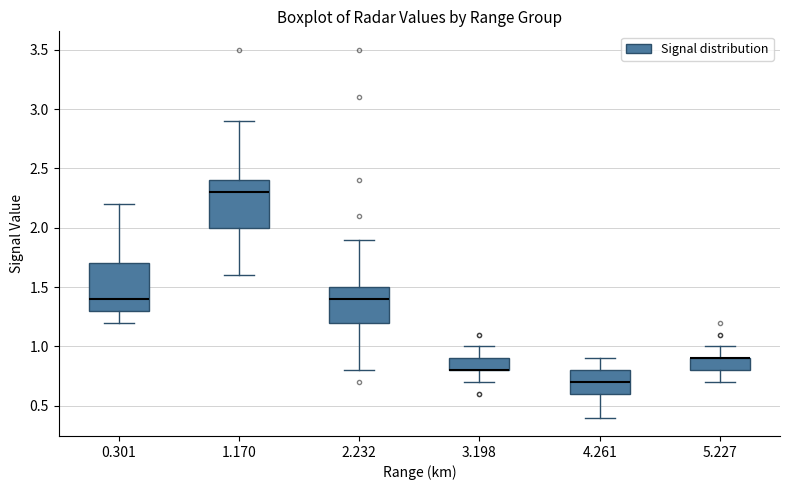

Where does the upper whisker of the box at x = 2.232 end on the y-axis? The values are not printed on the chart, so give them approximately, as read against the axis.

1.9